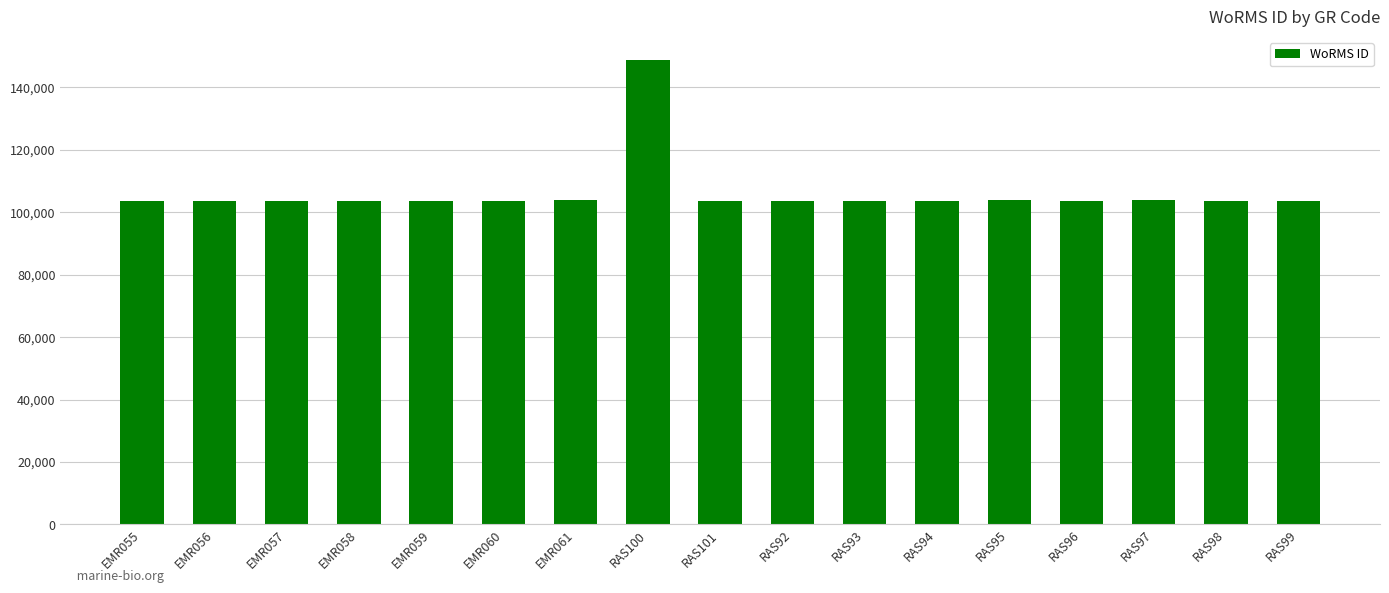

Which has a higher value, RAS98 or RAS100?

RAS100